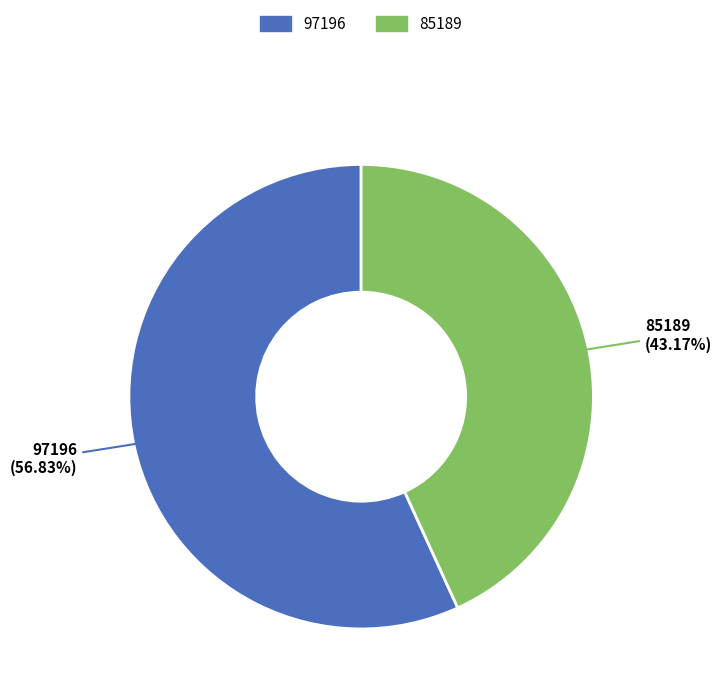

Which category has the smallest portion of the pie?

85189